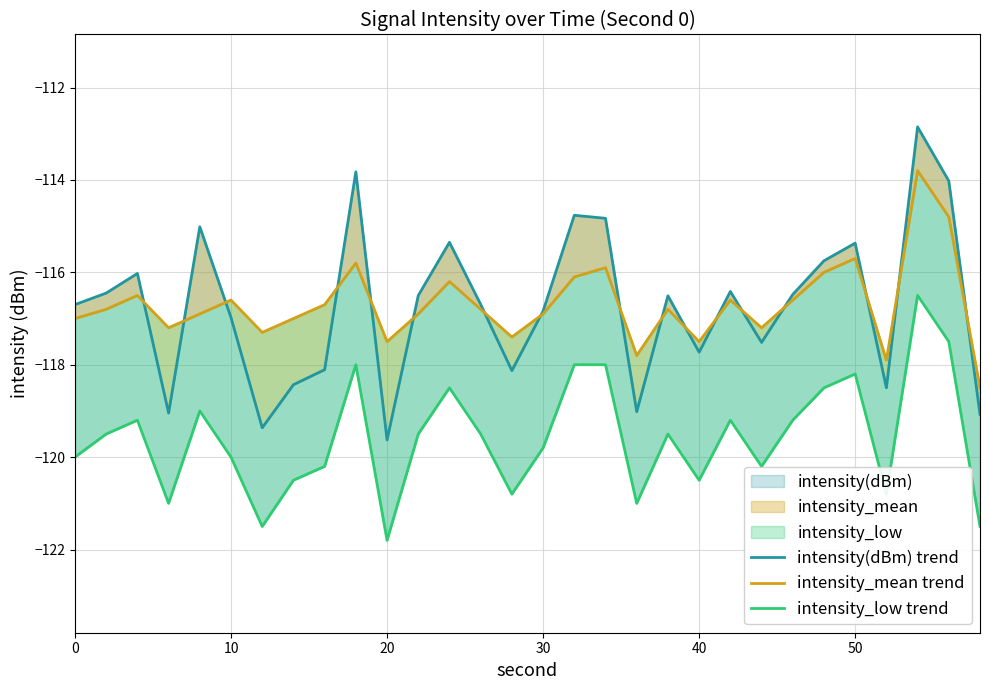

True or false: intensity_low trend and intensity_mean trend intersect in this chart.

False